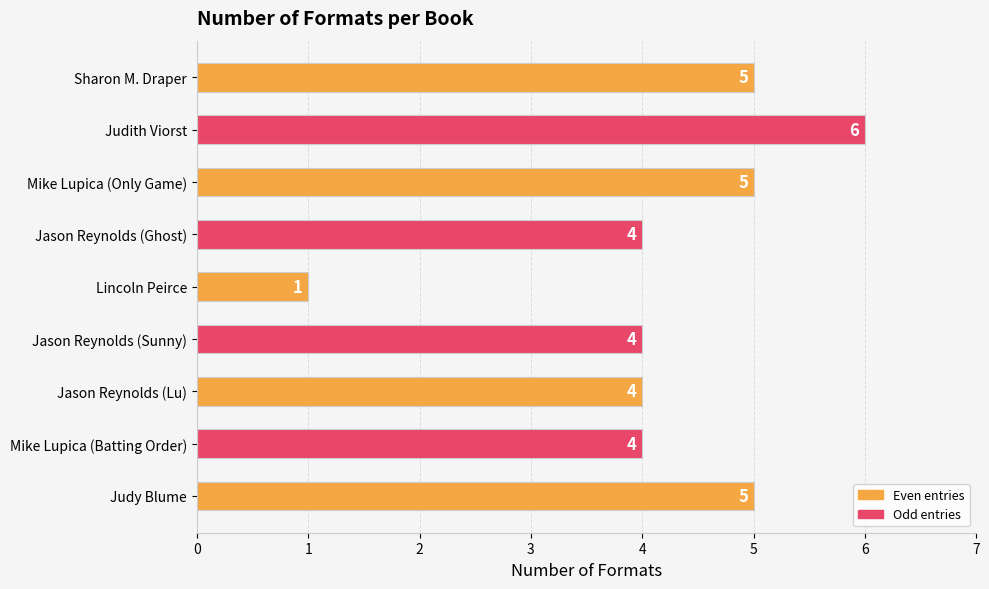

Are the bars horizontal?

Yes